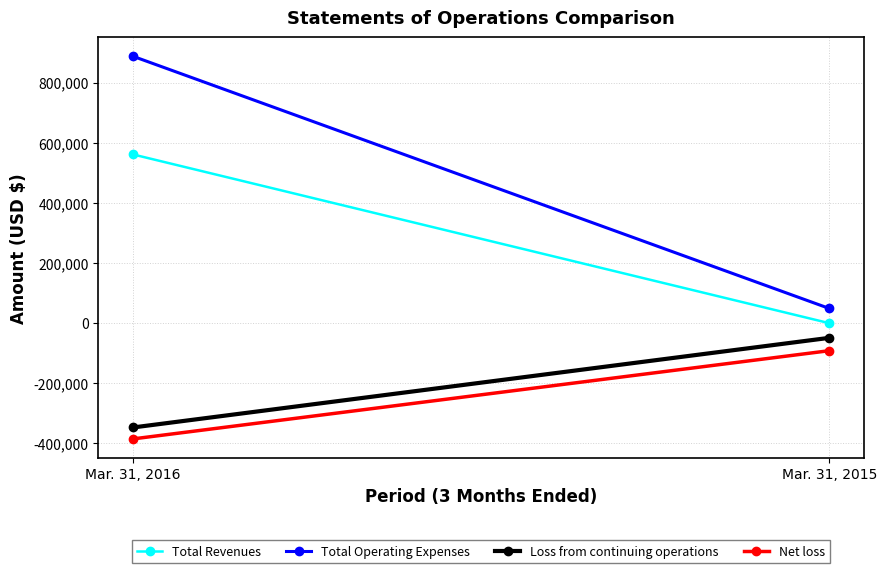

What is the average value of the Total Operating Expenses series?

468004